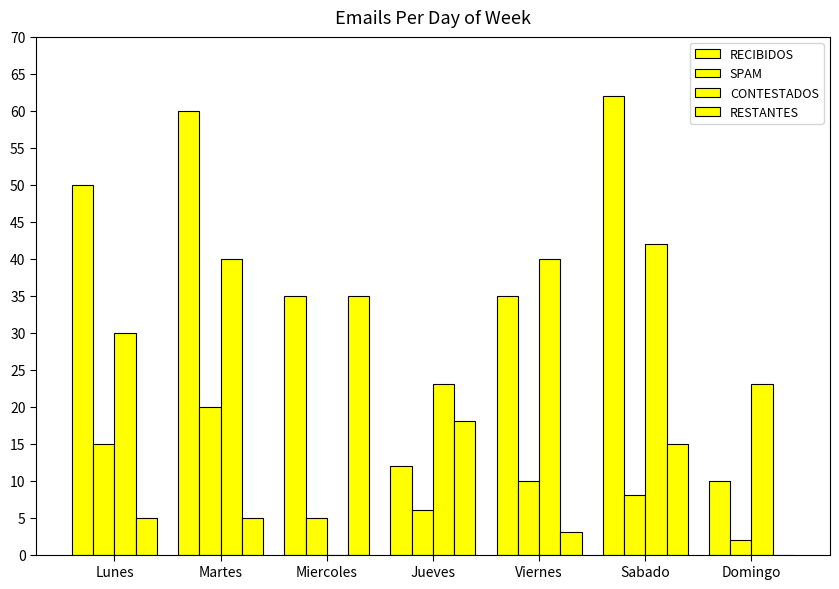

Which series has the widest spread of values?

RECIBIDOS